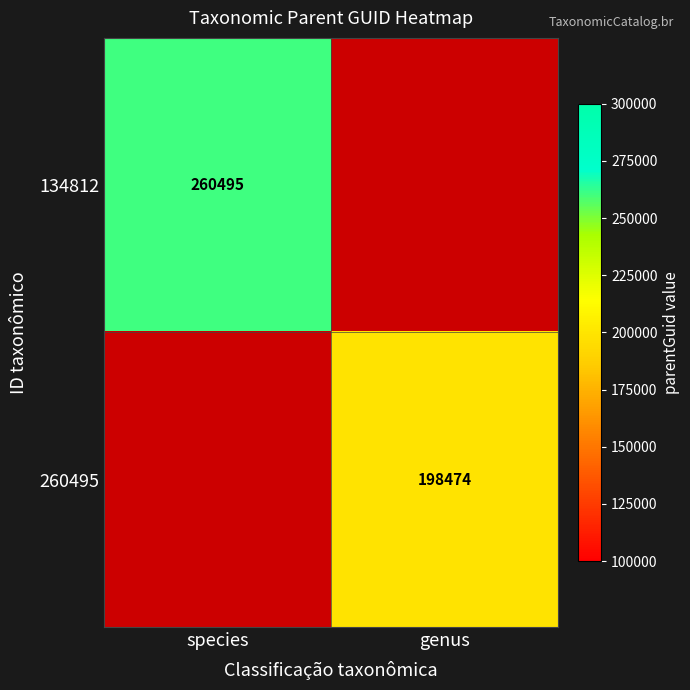

What is the maximum value shown in the chart?

260495.0